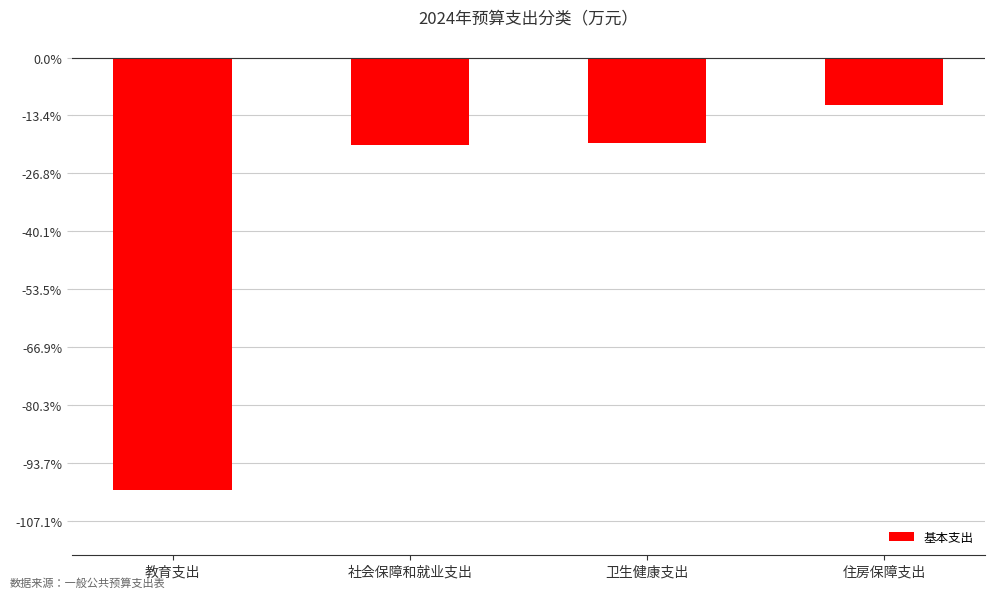

Are the bars horizontal?

No